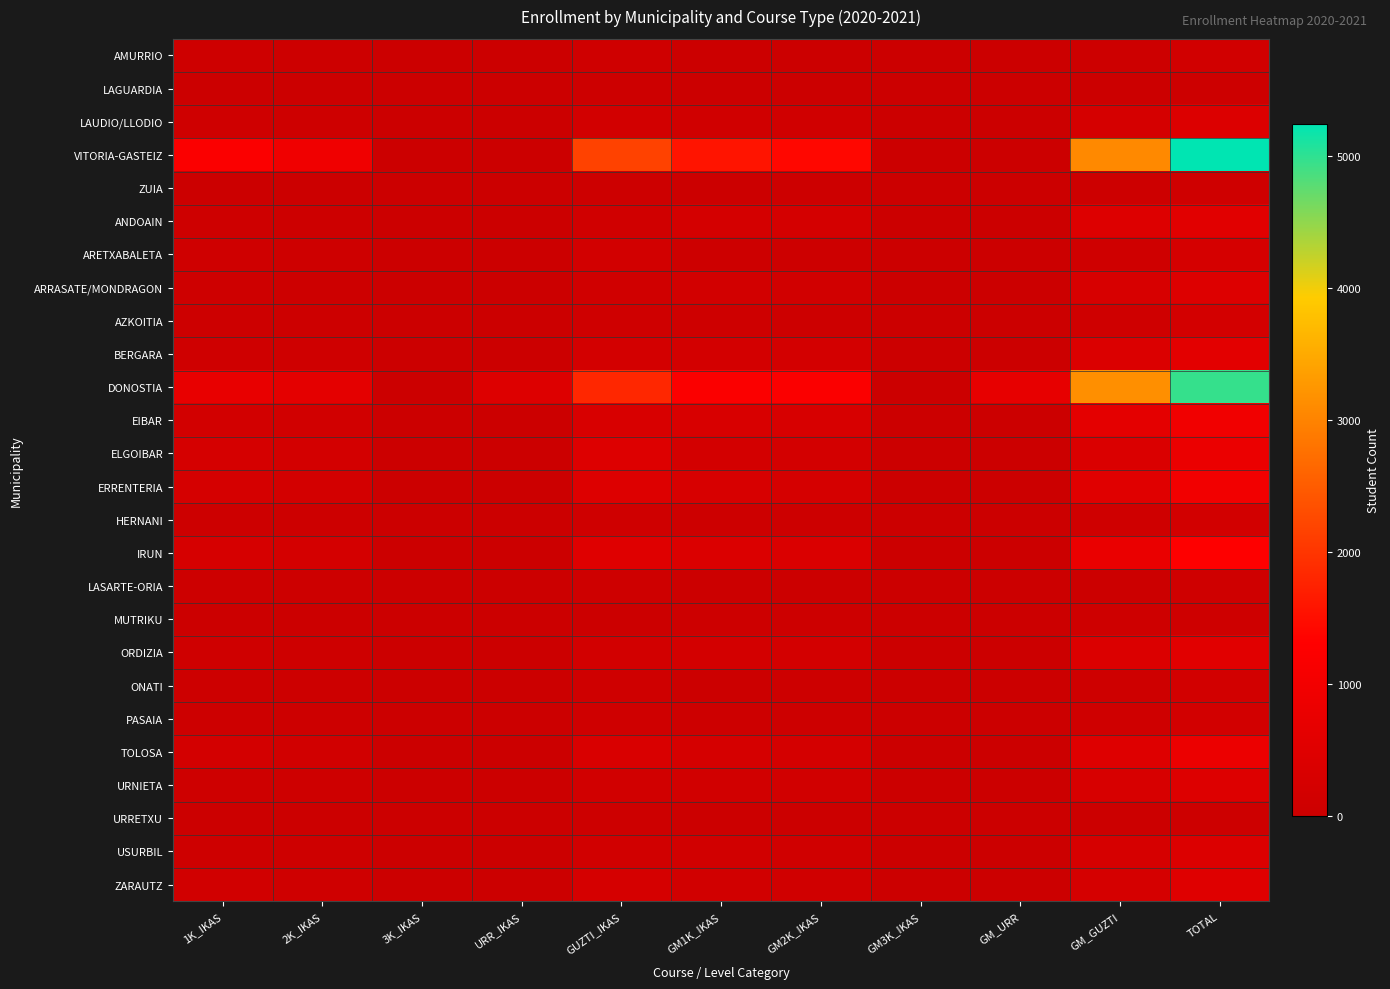

Reading left to right, list all the values displayed in this chart.

AMURRIO: 1K_IKAS=62	2K_IKAS=35	3K_IKAS=0	URR_IKAS=0	GUZTI_IKAS=97	GM1K_IKAS=25	GM2K_IKAS=19	GM3K_IKAS=0	GM_URR=0	GM_GUZTI=44	TOTAL=141
LAGUARDIA: 1K_IKAS=25	2K_IKAS=21	3K_IKAS=0	URR_IKAS=0	GUZTI_IKAS=46	GM1K_IKAS=0	GM2K_IKAS=0	GM3K_IKAS=0	GM_URR=0	GM_GUZTI=0	TOTAL=46
LAUDIO/LLODIO: 1K_IKAS=110	2K_IKAS=65	3K_IKAS=0	URR_IKAS=0	GUZTI_IKAS=175	GM1K_IKAS=124	GM2K_IKAS=123	GM3K_IKAS=0	GM_URR=0	GM_GUZTI=247	TOTAL=422
VITORIA-GASTEIZ: 1K_IKAS=1218	2K_IKAS=939	3K_IKAS=13	URR_IKAS=0	GUZTI_IKAS=2170	GM1K_IKAS=1574	GM2K_IKAS=1411	GM3K_IKAS=0	GM_URR=6	GM_GUZTI=3074	TOTAL=5244
ZUIA: 1K_IKAS=25	2K_IKAS=21	3K_IKAS=0	URR_IKAS=0	GUZTI_IKAS=46	GM1K_IKAS=25	GM2K_IKAS=33	GM3K_IKAS=0	GM_URR=0	GM_GUZTI=58	TOTAL=104
ANDOAIN: 1K_IKAS=73	2K_IKAS=52	3K_IKAS=0	URR_IKAS=0	GUZTI_IKAS=125	GM1K_IKAS=226	GM2K_IKAS=216	GM3K_IKAS=0	GM_URR=0	GM_GUZTI=442	TOTAL=567
ARETXABALETA: 1K_IKAS=103	2K_IKAS=72	3K_IKAS=0	URR_IKAS=0	GUZTI_IKAS=175	GM1K_IKAS=50	GM2K_IKAS=40	GM3K_IKAS=0	GM_URR=0	GM_GUZTI=90	TOTAL=265
ARRASATE/MONDRAGON: 1K_IKAS=74	2K_IKAS=57	3K_IKAS=0	URR_IKAS=0	GUZTI_IKAS=131	GM1K_IKAS=169	GM2K_IKAS=142	GM3K_IKAS=0	GM_URR=0	GM_GUZTI=311	TOTAL=442
AZKOITIA: 1K_IKAS=56	2K_IKAS=41	3K_IKAS=0	URR_IKAS=0	GUZTI_IKAS=97	GM1K_IKAS=71	GM2K_IKAS=39	GM3K_IKAS=0	GM_URR=0	GM_GUZTI=110	TOTAL=207
BERGARA: 1K_IKAS=97	2K_IKAS=88	3K_IKAS=0	URR_IKAS=0	GUZTI_IKAS=185	GM1K_IKAS=201	GM2K_IKAS=212	GM3K_IKAS=0	GM_URR=0	GM_GUZTI=413	TOTAL=598
DONOSTIA: 1K_IKAS=733	2K_IKAS=634	3K_IKAS=0	URR_IKAS=454	GUZTI_IKAS=1821	GM1K_IKAS=1220	GM2K_IKAS=1222	GM3K_IKAS=0	GM_URR=703	GM_GUZTI=3145	TOTAL=4966
EIBAR: 1K_IKAS=183	2K_IKAS=153	3K_IKAS=0	URR_IKAS=0	GUZTI_IKAS=336	GM1K_IKAS=332	GM2K_IKAS=305	GM3K_IKAS=0	GM_URR=0	GM_GUZTI=637	TOTAL=973
ELGOIBAR: 1K_IKAS=244	2K_IKAS=199	3K_IKAS=0	URR_IKAS=0	GUZTI_IKAS=443	GM1K_IKAS=187	GM2K_IKAS=190	GM3K_IKAS=0	GM_URR=0	GM_GUZTI=377	TOTAL=820
ERRENTERIA: 1K_IKAS=243	2K_IKAS=206	3K_IKAS=0	URR_IKAS=0	GUZTI_IKAS=449	GM1K_IKAS=299	GM2K_IKAS=239	GM3K_IKAS=0	GM_URR=0	GM_GUZTI=538	TOTAL=987
HERNANI: 1K_IKAS=55	2K_IKAS=37	3K_IKAS=0	URR_IKAS=0	GUZTI_IKAS=92	GM1K_IKAS=49	GM2K_IKAS=41	GM3K_IKAS=0	GM_URR=0	GM_GUZTI=90	TOTAL=182
IRUN: 1K_IKAS=272	2K_IKAS=235	3K_IKAS=0	URR_IKAS=0	GUZTI_IKAS=507	GM1K_IKAS=418	GM2K_IKAS=374	GM3K_IKAS=0	GM_URR=0	GM_GUZTI=792	TOTAL=1299
LASARTE-ORIA: 1K_IKAS=40	2K_IKAS=32	3K_IKAS=0	URR_IKAS=0	GUZTI_IKAS=72	GM1K_IKAS=16	GM2K_IKAS=4	GM3K_IKAS=0	GM_URR=0	GM_GUZTI=20	TOTAL=92
MUTRIKU: 1K_IKAS=0	2K_IKAS=0	3K_IKAS=0	URR_IKAS=0	GUZTI_IKAS=0	GM1K_IKAS=42	GM2K_IKAS=37	GM3K_IKAS=0	GM_URR=0	GM_GUZTI=79	TOTAL=79
ORDIZIA: 1K_IKAS=92	2K_IKAS=77	3K_IKAS=0	URR_IKAS=0	GUZTI_IKAS=169	GM1K_IKAS=196	GM2K_IKAS=194	GM3K_IKAS=0	GM_URR=0	GM_GUZTI=390	TOTAL=559
ONATI: 1K_IKAS=50	2K_IKAS=51	3K_IKAS=0	URR_IKAS=0	GUZTI_IKAS=101	GM1K_IKAS=29	GM2K_IKAS=36	GM3K_IKAS=0	GM_URR=0	GM_GUZTI=65	TOTAL=166
PASAIA: 1K_IKAS=50	2K_IKAS=39	3K_IKAS=0	URR_IKAS=0	GUZTI_IKAS=89	GM1K_IKAS=47	GM2K_IKAS=46	GM3K_IKAS=0	GM_URR=0	GM_GUZTI=93	TOTAL=182
TOLOSA: 1K_IKAS=194	2K_IKAS=163	3K_IKAS=0	URR_IKAS=0	GUZTI_IKAS=357	GM1K_IKAS=260	GM2K_IKAS=231	GM3K_IKAS=0	GM_URR=0	GM_GUZTI=491	TOTAL=848
URNIETA: 1K_IKAS=74	2K_IKAS=73	3K_IKAS=0	URR_IKAS=0	GUZTI_IKAS=147	GM1K_IKAS=155	GM2K_IKAS=157	GM3K_IKAS=0	GM_URR=0	GM_GUZTI=312	TOTAL=459
URRETXU: 1K_IKAS=25	2K_IKAS=21	3K_IKAS=0	URR_IKAS=0	GUZTI_IKAS=46	GM1K_IKAS=0	GM2K_IKAS=0	GM3K_IKAS=0	GM_URR=0	GM_GUZTI=0	TOTAL=46
USURBIL: 1K_IKAS=77	2K_IKAS=73	3K_IKAS=0	URR_IKAS=0	GUZTI_IKAS=150	GM1K_IKAS=155	GM2K_IKAS=129	GM3K_IKAS=0	GM_URR=0	GM_GUZTI=284	TOTAL=434
ZARAUTZ: 1K_IKAS=139	2K_IKAS=112	3K_IKAS=0	URR_IKAS=0	GUZTI_IKAS=251	GM1K_IKAS=146	GM2K_IKAS=117	GM3K_IKAS=0	GM_URR=0	GM_GUZTI=263	TOTAL=514